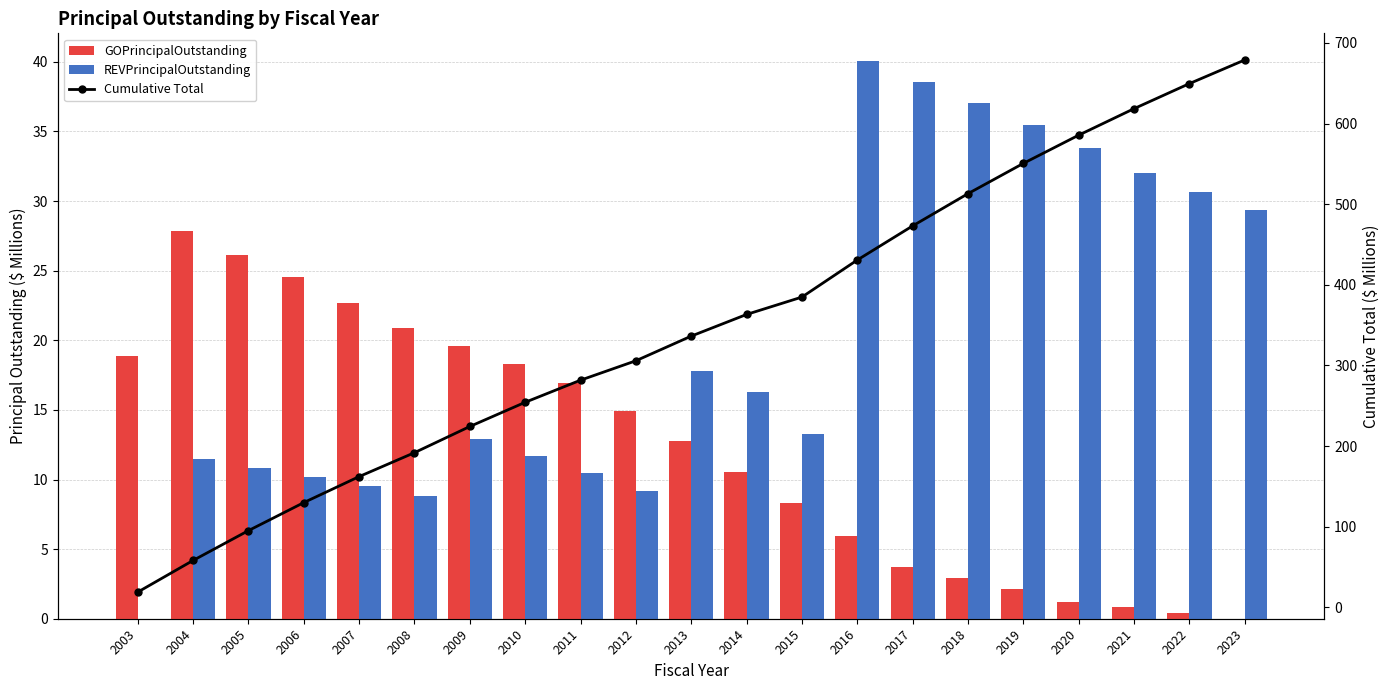

At which category is the sum across all series the highest?

2023